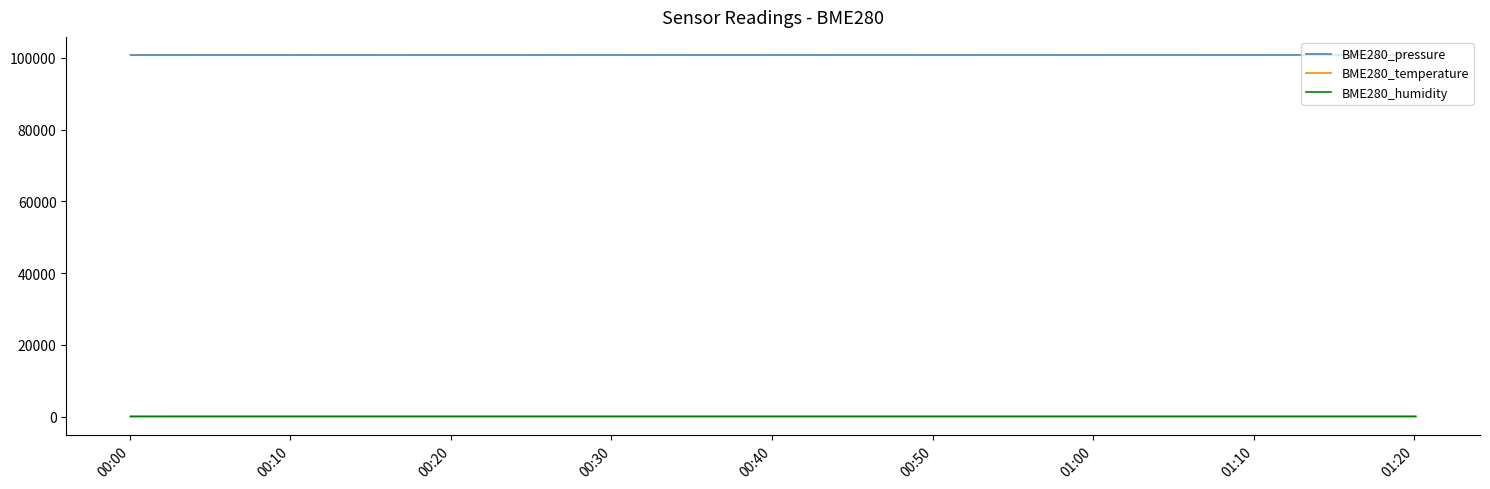

True or false: BME280_pressure and BME280_temperature intersect in this chart.

False